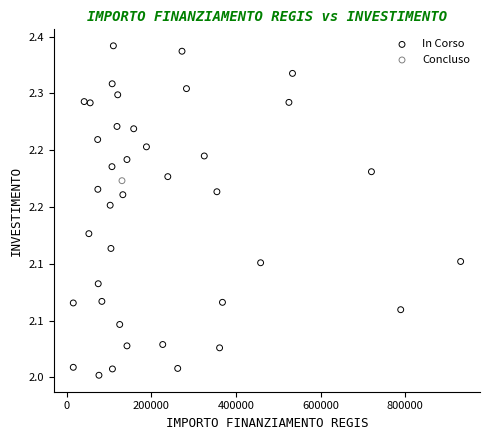

What are all the series names shown in the legend?

In Corso, Concluso